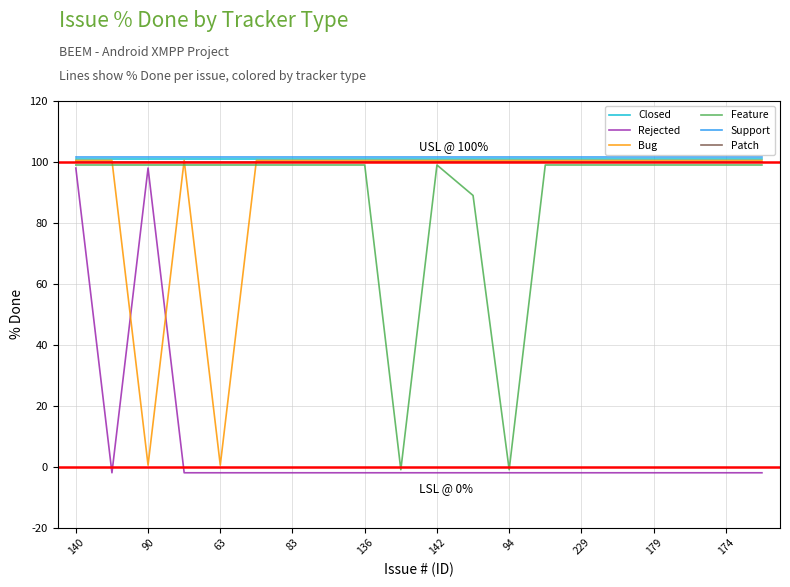

What is the difference between the maximum and second lowest values in the Feature series?

100.0